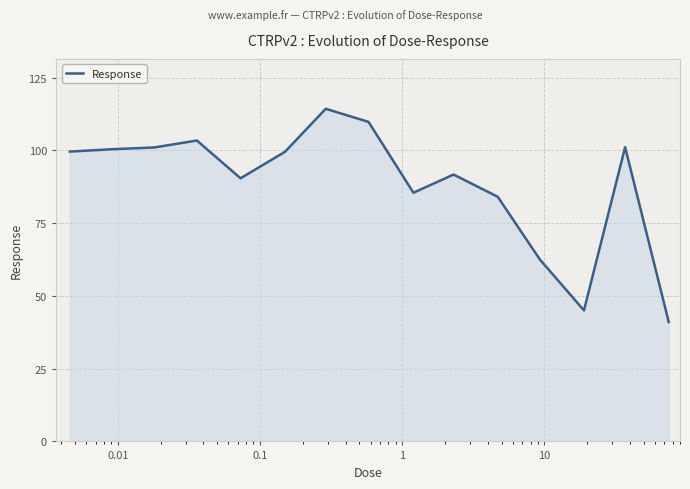

True or false: there are more than 1 points higher than both neighbors.

True